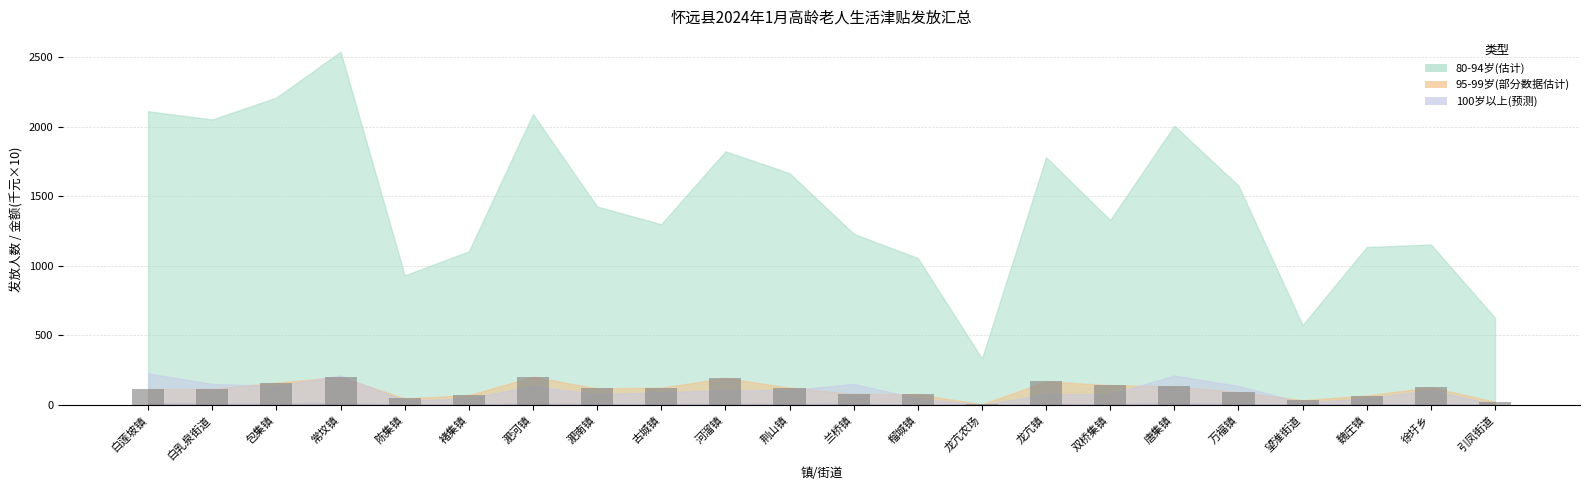

What is the greatest value displayed?

201